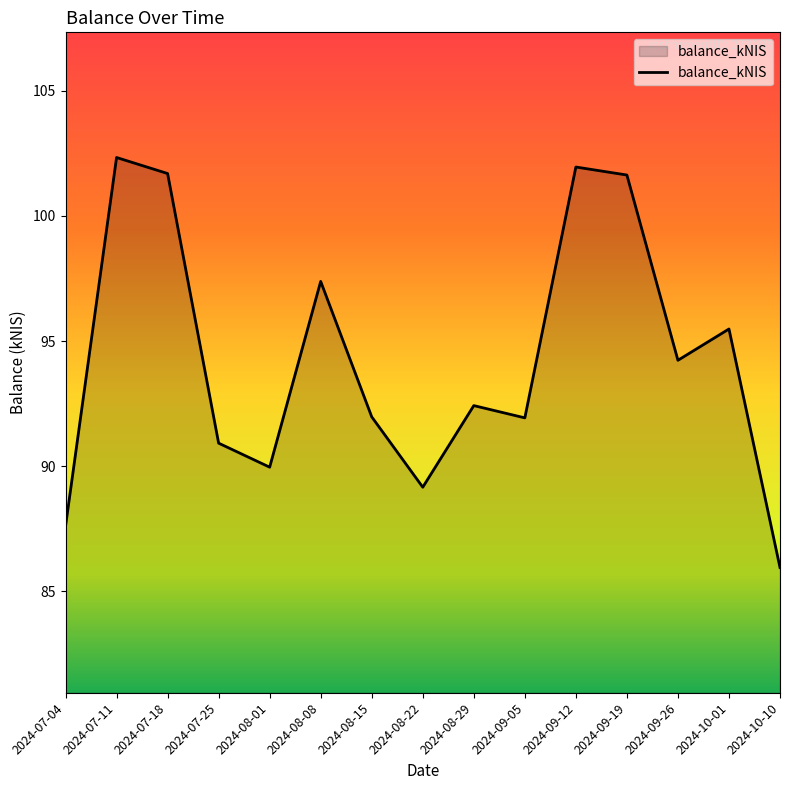

True or false: the data has more than 1 interior local peaks.

True